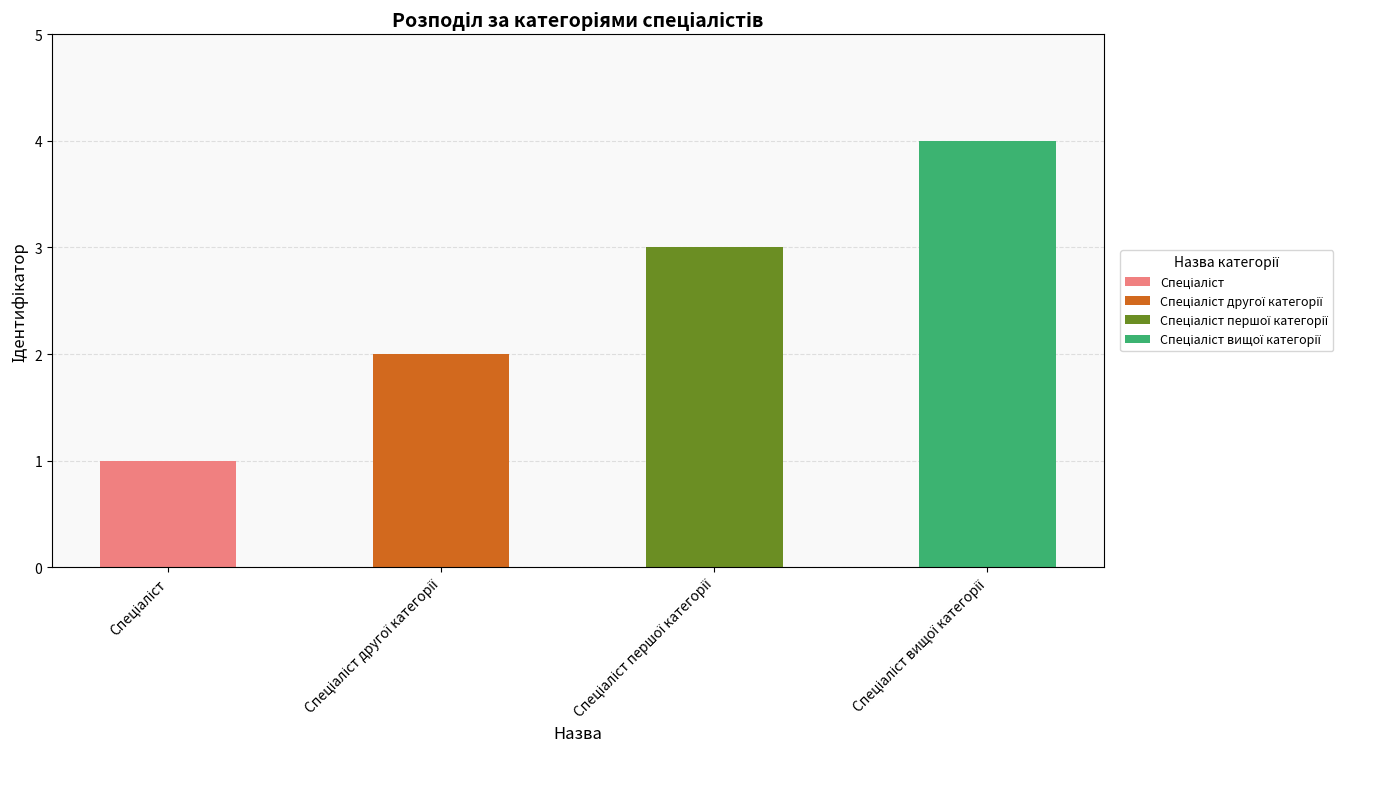

Reading left to right, list all the values displayed in this chart.

Спеціаліст=1	Спеціаліст другої категорії=2	Спеціаліст першої категорії=3	Спеціаліст вищої категорії=4